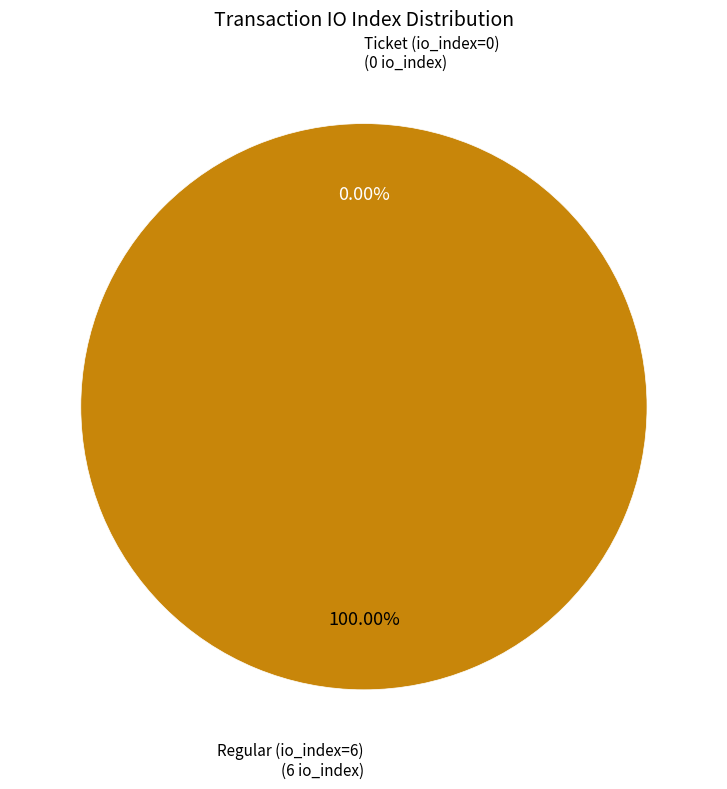

What is the largest slice in the pie chart?

Regular (io_index=6)